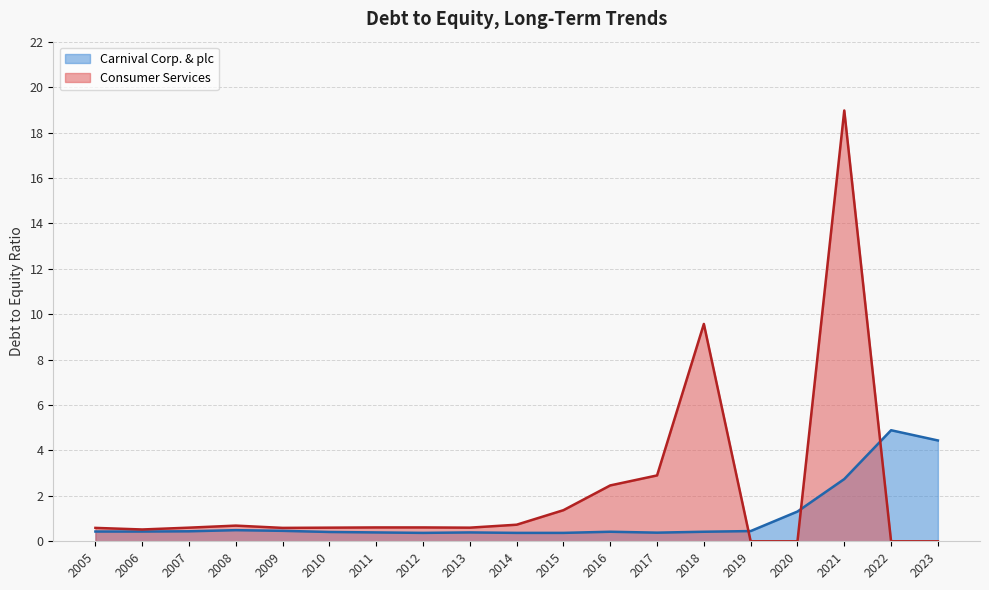

In Carnival Corp. & plc, how many points are higher than both neighbors (excluding endpoints)?

4